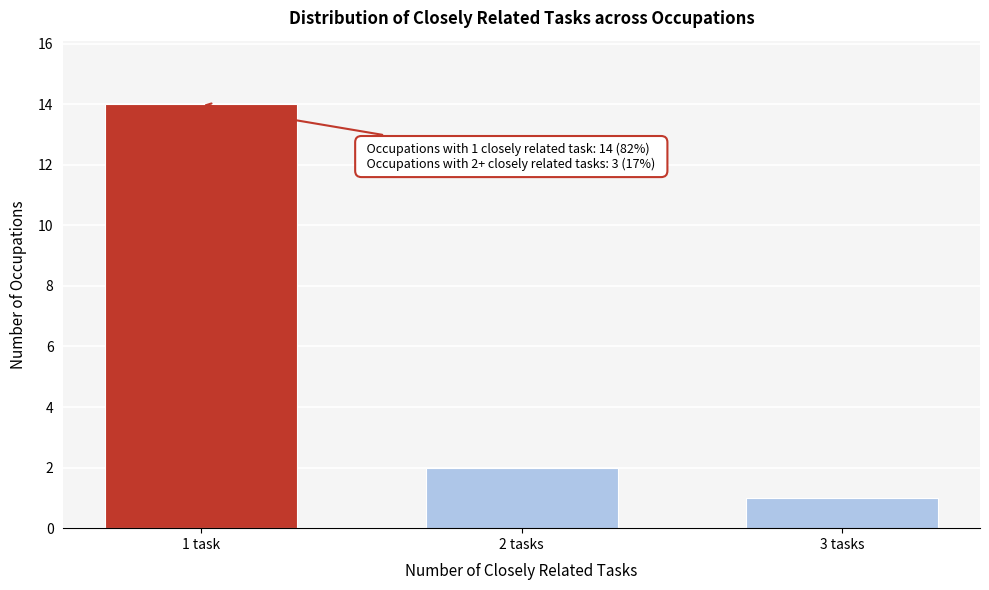

Reading right to left, list all the values displayed in this chart.

1	2	14